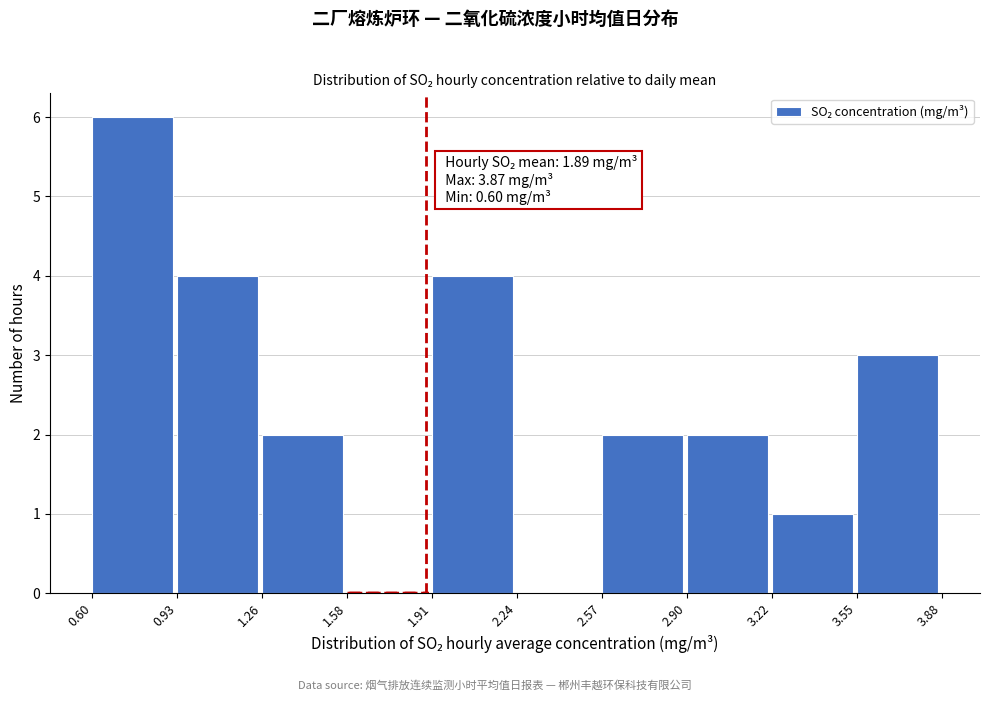

Which range on the x-axis has the tallest bar?

0.60 to 0.93